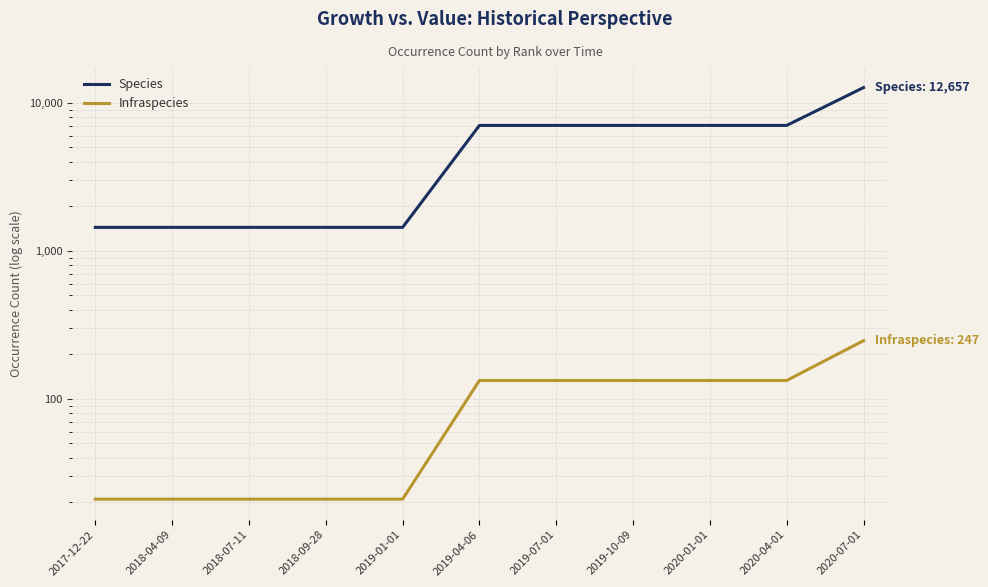

How many values in the Species series are below 7027?

5